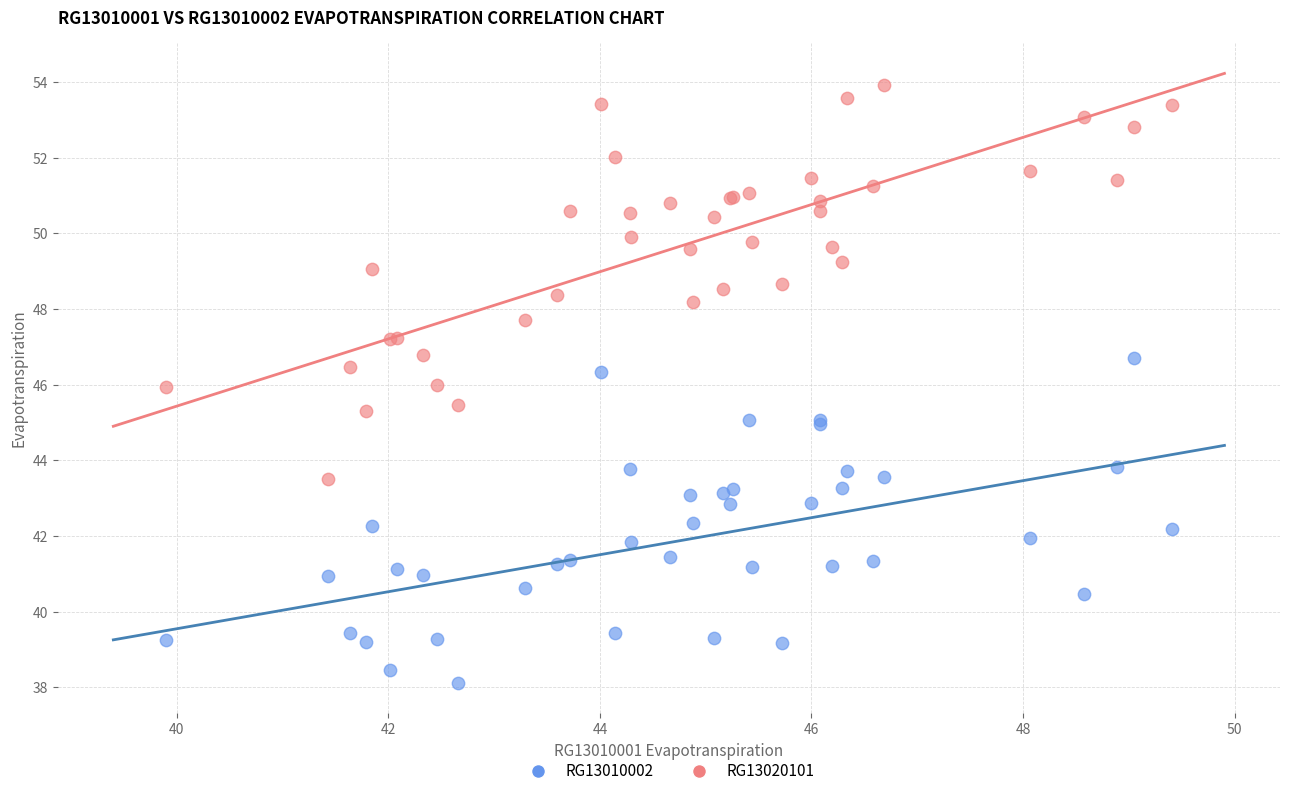

Which series contains the lowest Y value?

RG13010002